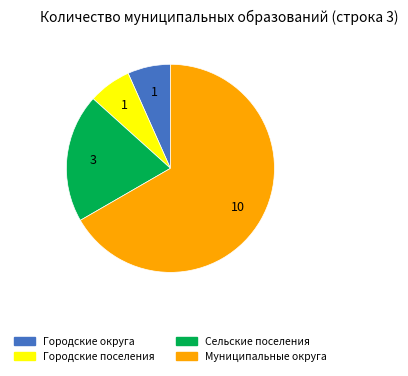

Does any single category account for the majority?

Yes